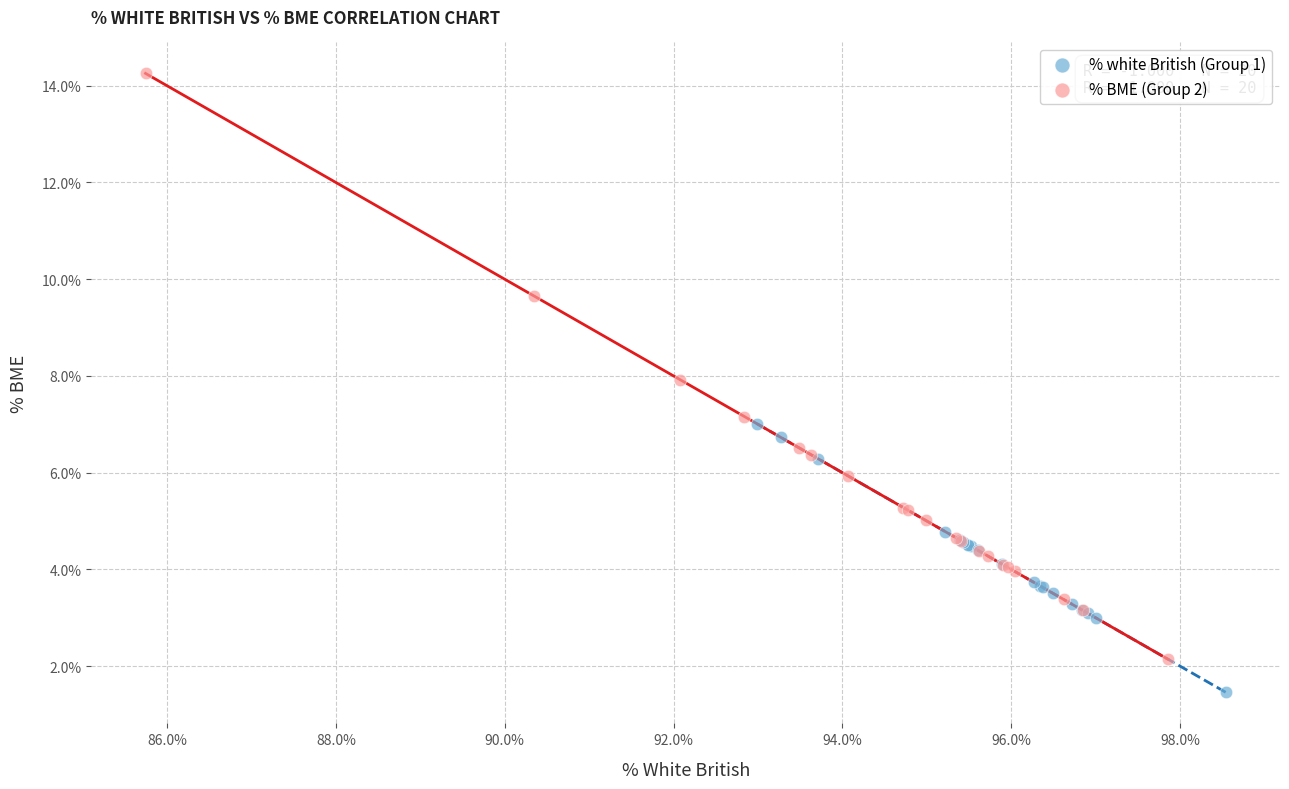

Which series reaches the minimum Y coordinate?

% white British (Group 1)